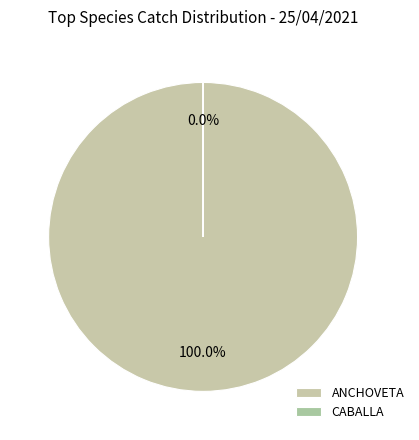

What is the largest slice in the pie chart?

ANCHOVETA